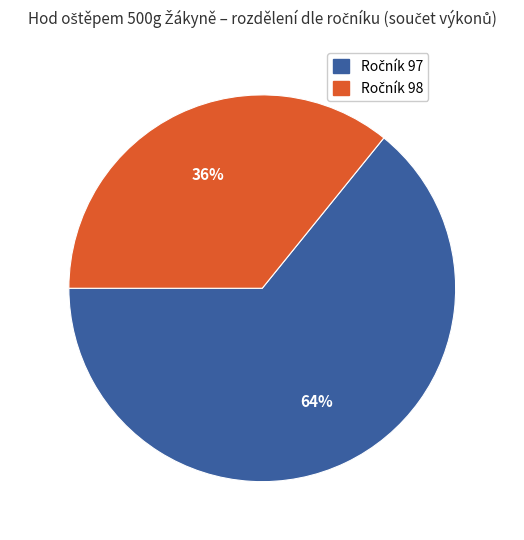

How many segments does this pie chart have?

2